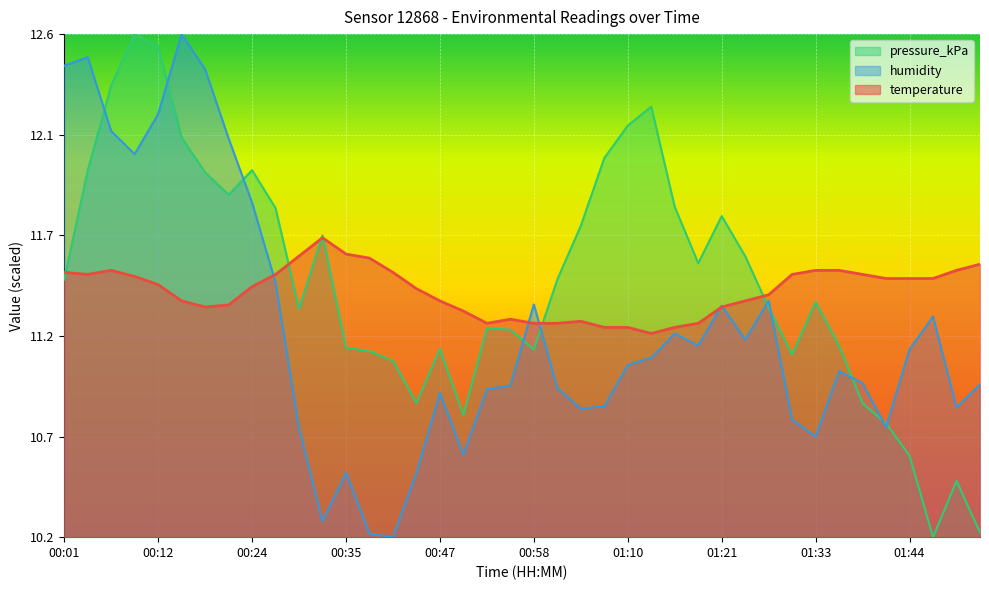

Reading right to left, extract all data points from this chart.

temperature: 01:54=11.5	01:51=11.5	01:47=11.4	01:44=11.4	01:41=11.4	01:38=11.5	01:35=11.5	01:33=11.5	01:30=11.5	01:27=11.4	01:24=11.3	01:21=11.3	01:18=11.2	01:15=11.2	01:13=11.2	01:10=11.2	01:07=11.2	01:04=11.2	01:01=11.2	00:58=11.2	00:55=11.2	00:52=11.2	00:49=11.3	00:47=11.3	00:44=11.4	00:41=11.5	00:38=11.5	00:35=11.6	00:32=11.6	00:29=11.6	00:27=11.5	00:24=11.4	00:21=11.3	00:18=11.3	00:15=11.3	00:12=11.4	00:09=11.4	00:06=11.5	00:04=11.5	00:01=11.5
humidity: 01:54=10.9	01:51=10.8	01:47=11.3	01:44=11.1	01:41=10.7	01:38=10.9	01:35=11.0	01:33=10.7	01:30=10.7	01:27=11.3	01:24=11.1	01:21=11.3	01:18=11.1	01:15=11.2	01:13=11.1	01:10=11.0	01:07=10.8	01:04=10.8	01:01=10.9	00:58=11.3	00:55=10.9	00:52=10.9	00:49=10.6	00:47=10.9	00:44=10.5	00:41=10.2	00:38=10.2	00:35=10.5	00:32=10.2	00:29=10.7	00:27=11.4	00:24=11.8	00:21=12.1	00:18=12.5	00:15=12.6	00:12=12.2	00:09=12.1	00:06=12.2	00:04=12.5	00:01=12.5
pressure_kPa: 01:54=10.2	01:51=10.4	01:47=10.2	01:44=10.6	01:41=10.7	01:38=10.8	01:35=11.1	01:33=11.3	01:30=11.1	01:27=11.3	01:24=11.5	01:21=11.7	01:18=11.5	01:15=11.8	01:13=12.3	01:10=12.2	01:07=12.0	01:04=11.7	01:01=11.4	00:58=11.1	00:55=11.2	00:52=11.2	00:49=10.8	00:47=11.1	00:44=10.8	00:41=11.0	00:38=11.1	00:35=11.1	00:32=11.7	00:29=11.3	00:27=11.8	00:24=12.0	00:21=11.9	00:18=12.0	00:15=12.1	00:12=12.6	00:09=12.6	00:06=12.4	00:04=12.0	00:01=11.4